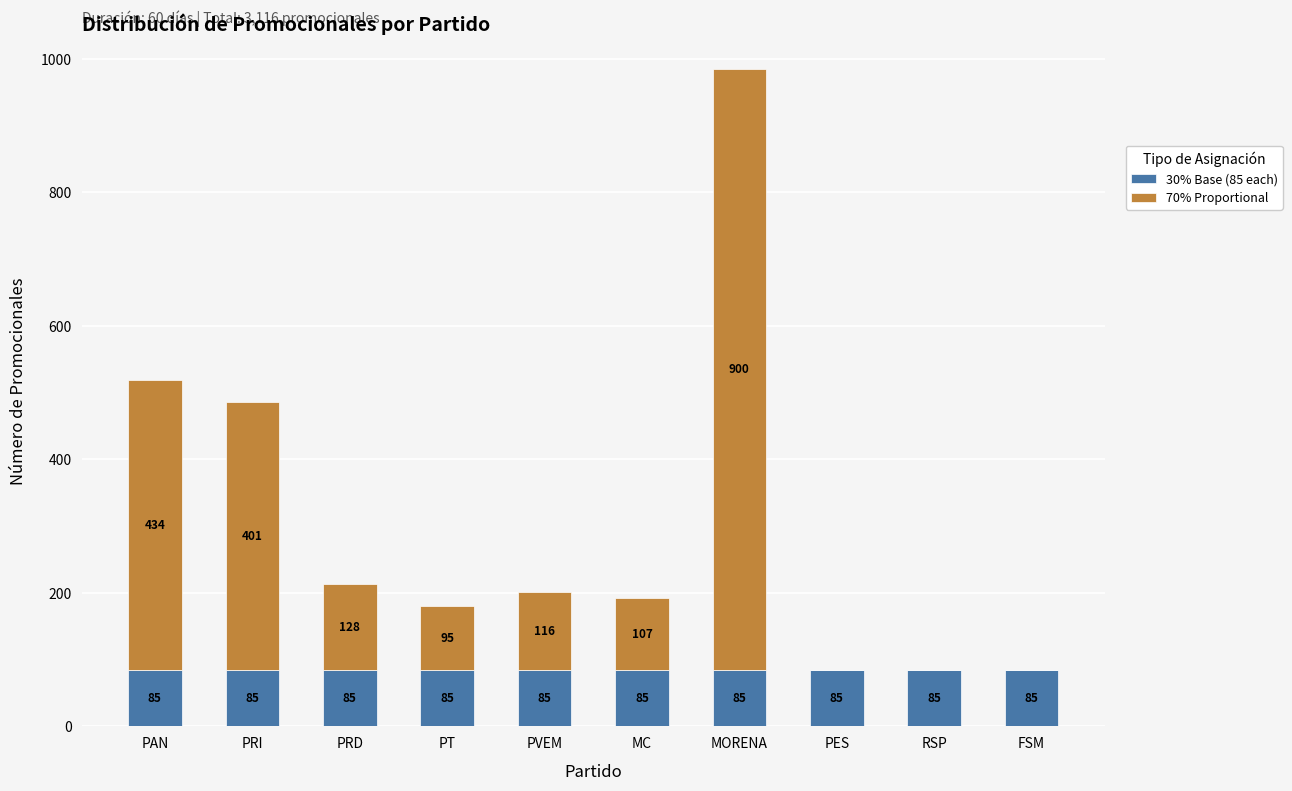

Are the bars grouped side by side (vs. stacked)?

No